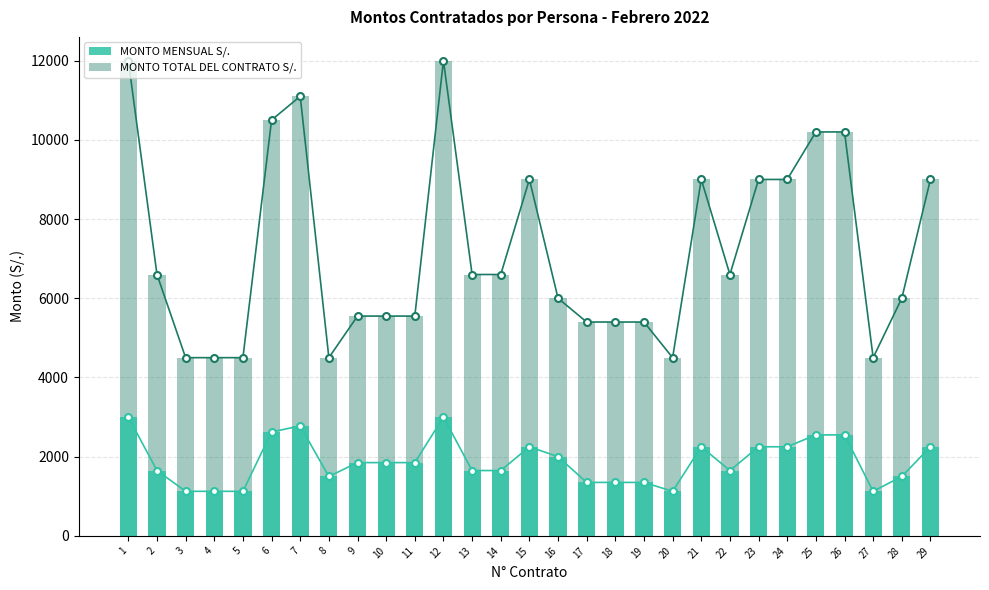

Which series has the largest total across all categories?

MONTO TOTAL DEL CONTRATO S/.